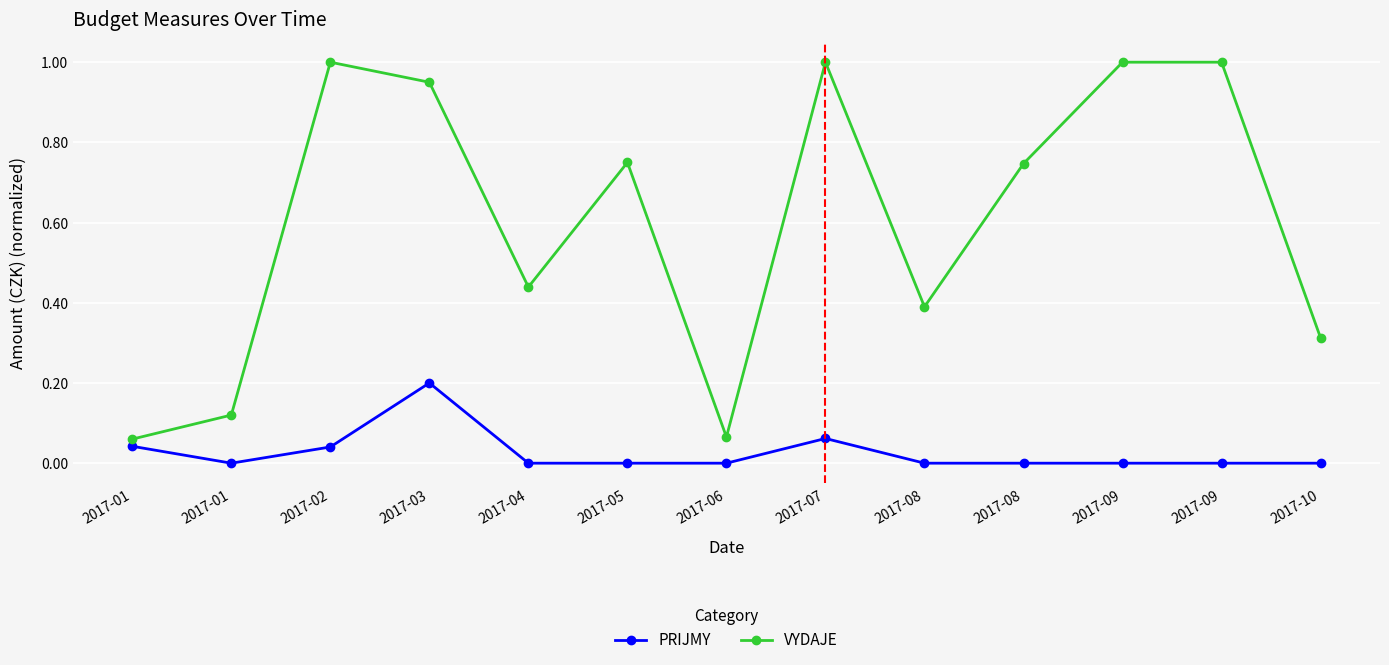

Reading left to right, what are all the values shown in this chart?

PRIJMY: 2017-01=0.0	2017-01=0.0	2017-02=0.0	2017-03=0.2	2017-04=0.0	2017-05=0.0	2017-06=0.0	2017-07=0.1	2017-08=0.0	2017-08=0.0	2017-09=0.0	2017-09=0.0	2017-10=0.0
VYDAJE: 2017-01=0.1	2017-01=0.1	2017-02=1.0	2017-03=0.9	2017-04=0.4	2017-05=0.8	2017-06=0.1	2017-07=1.0	2017-08=0.4	2017-08=0.7	2017-09=1.0	2017-09=1.0	2017-10=0.3